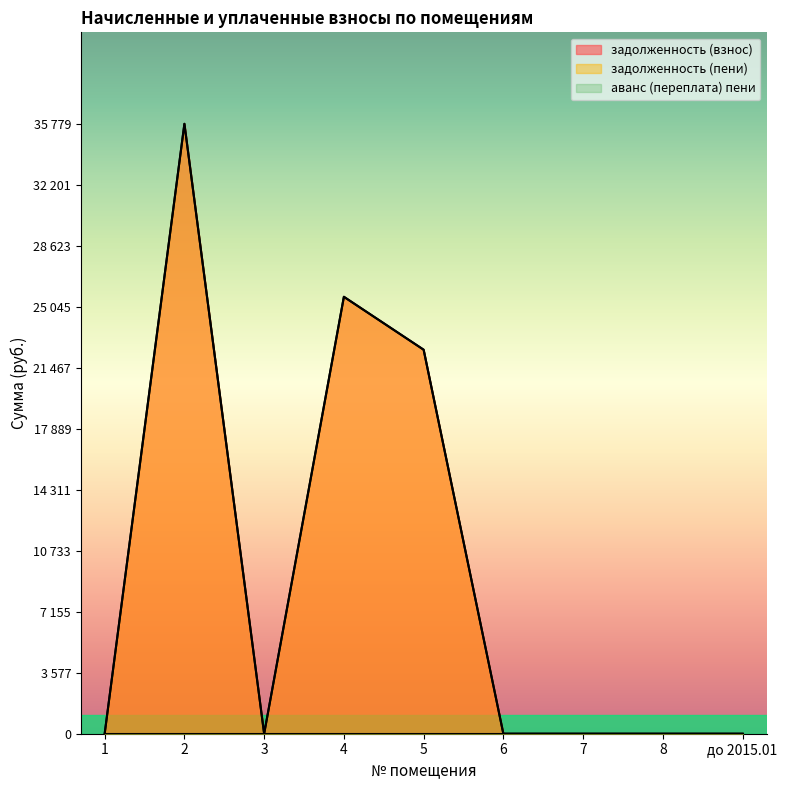

The value of задолженность (взнос) at 7 is 0.0. True or false?

True